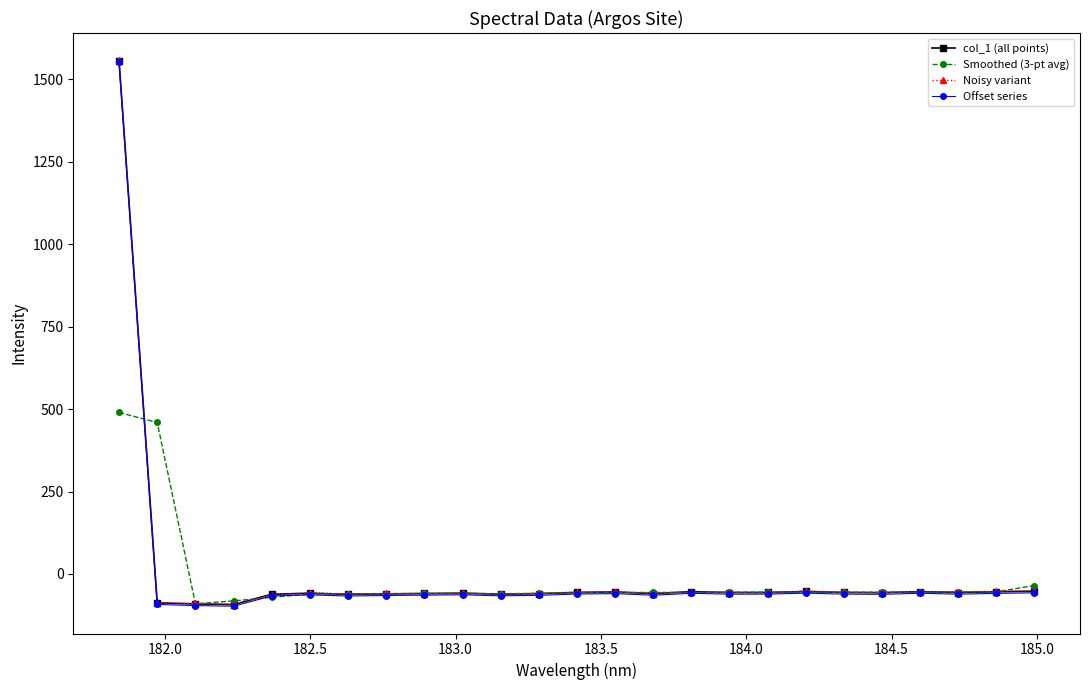

What are all the series names shown in the legend?

col_1 (all points), Smoothed (3-pt avg), Noisy variant, Offset series